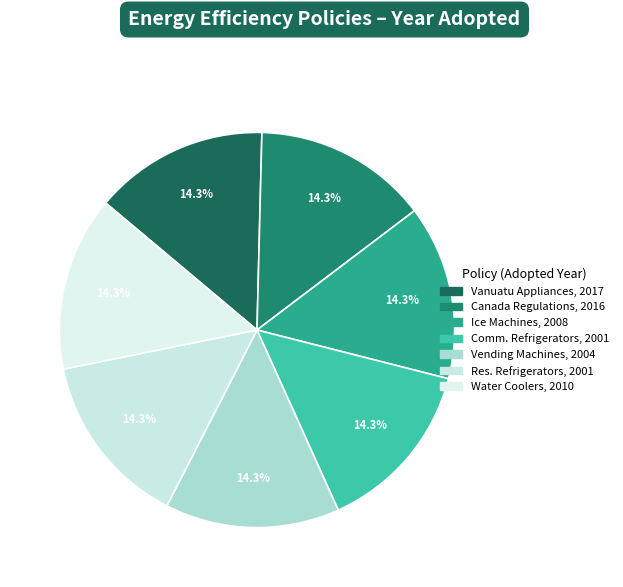

How many segments does this pie chart have?

7